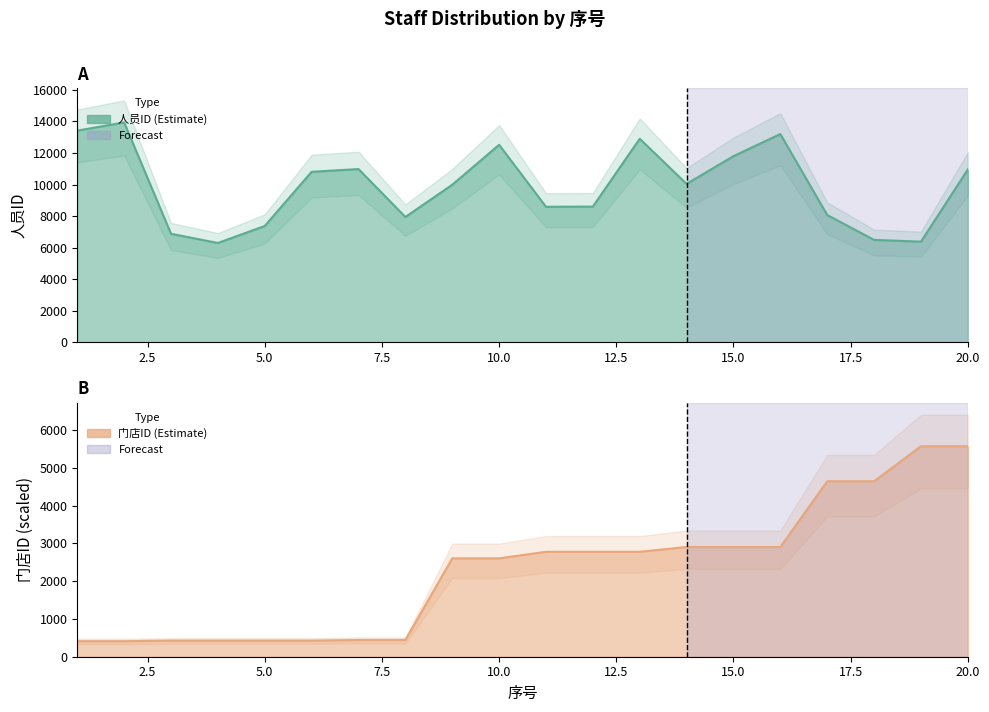

What are all the series names shown in the legend?

人员ID, 门店ID